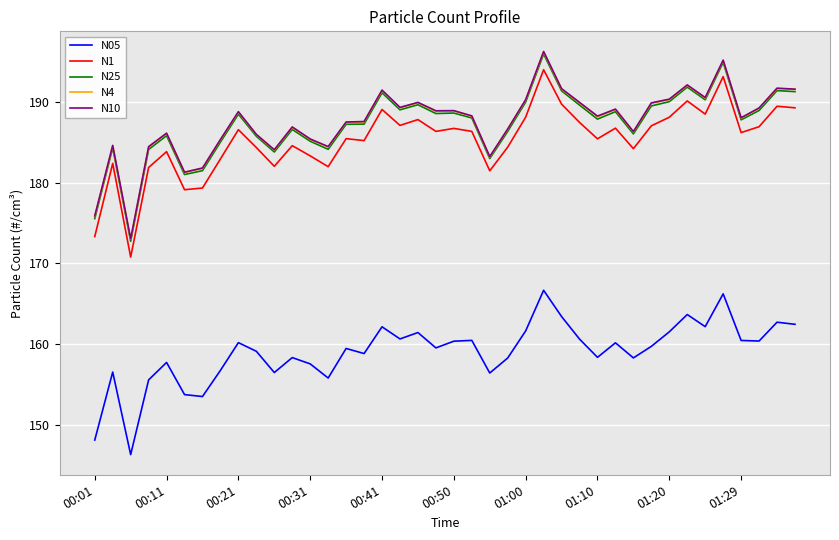

True or false: N10 and N05 intersect in this chart.

False